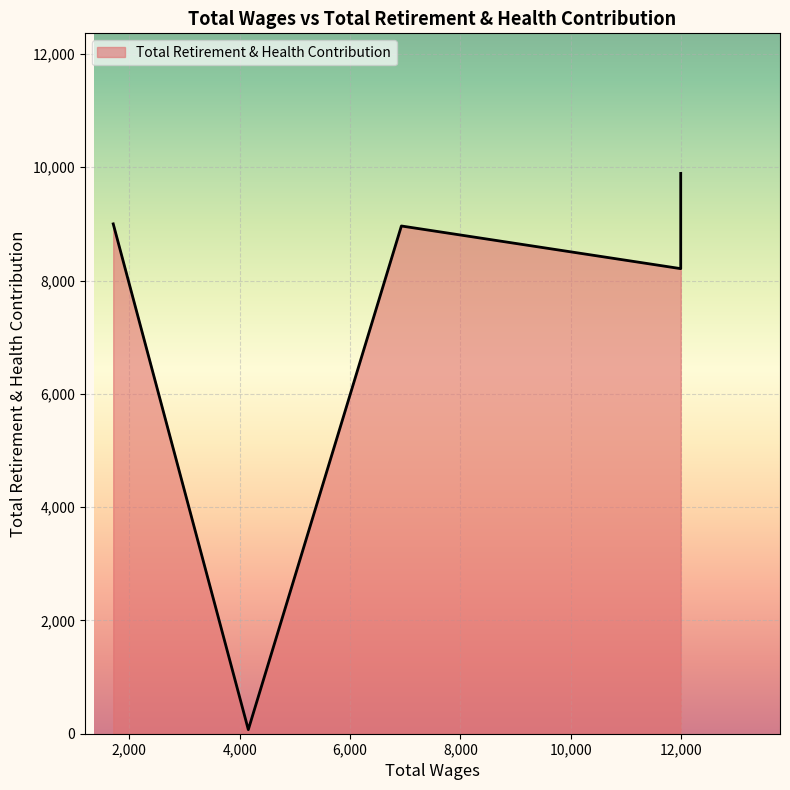

List the labels in order of value, largest first.

11990.0, 1710.0, 6930.0, 11990.0, 4157.0